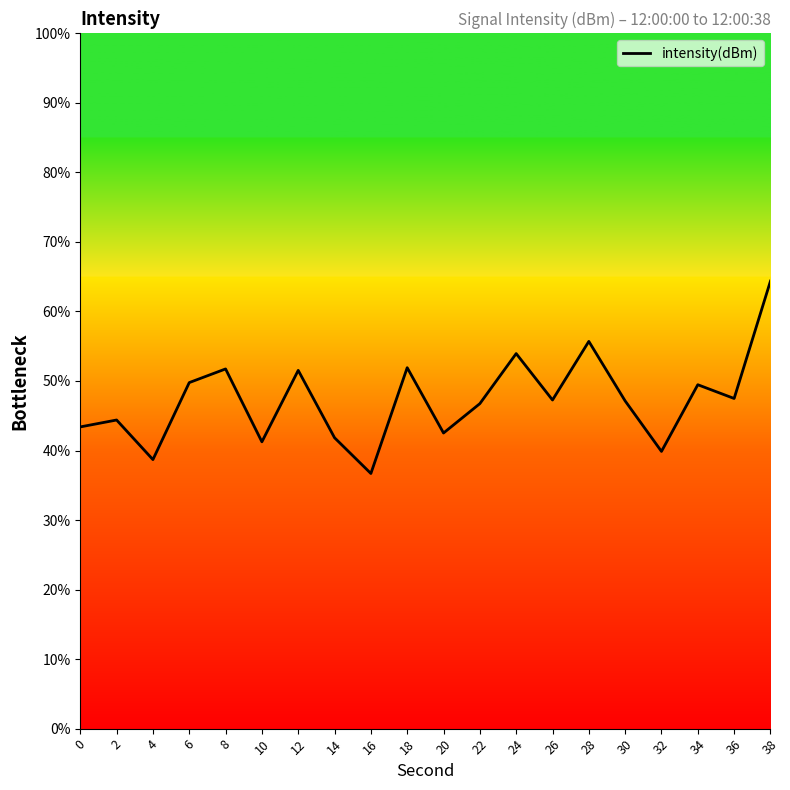

Read the value at 10.

41.2